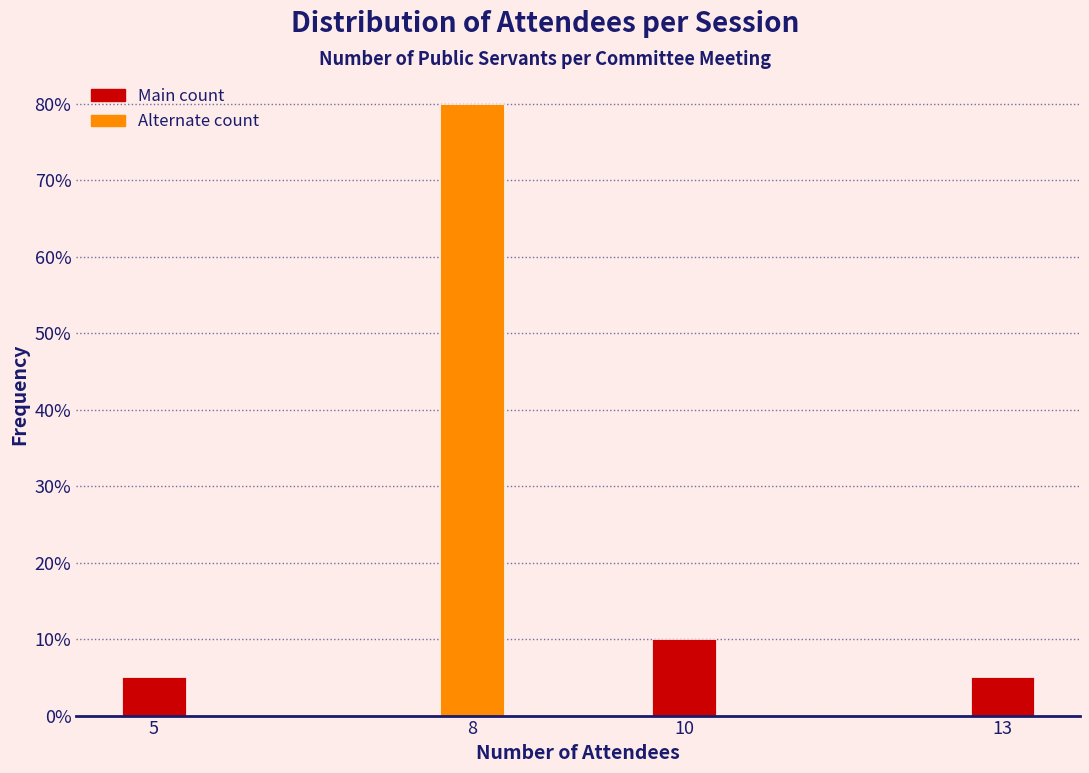

Reading left to right, list all the values displayed in this chart.

5=5	8=80	10=10	13=5